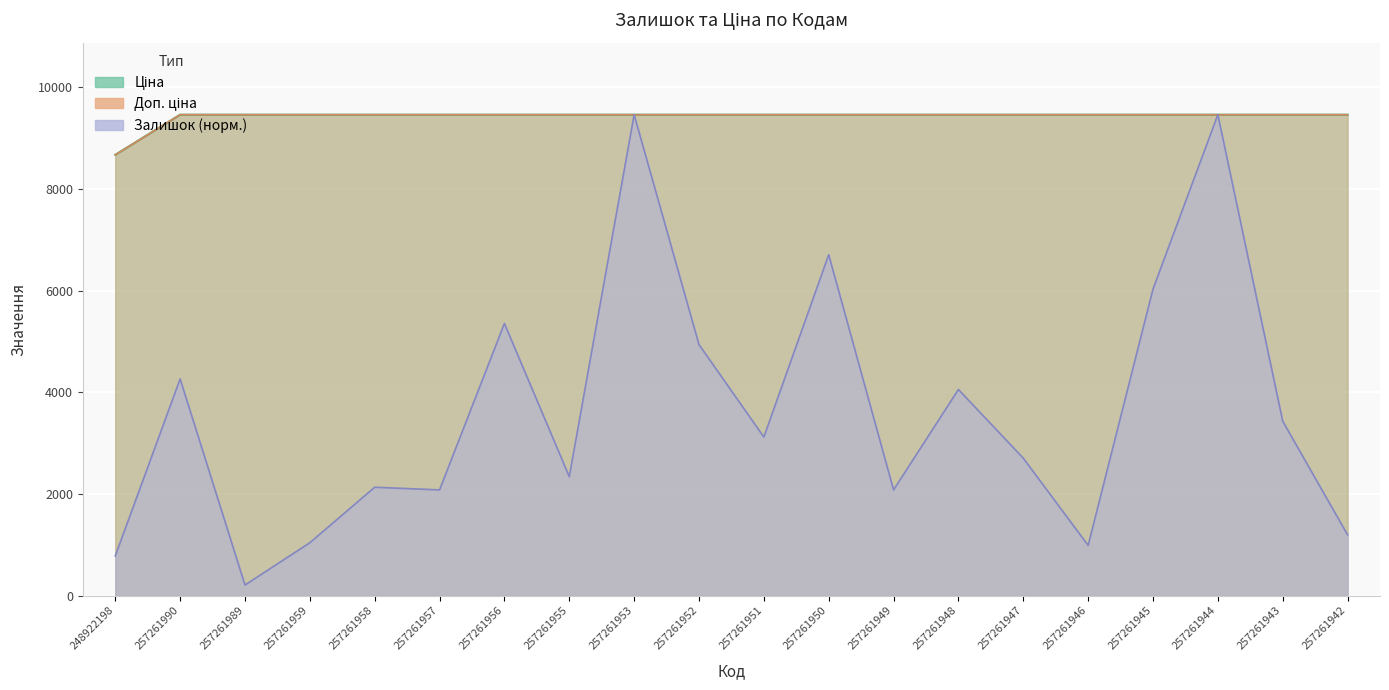

Where does the Доп. ціна series first go above 9458?

257261990